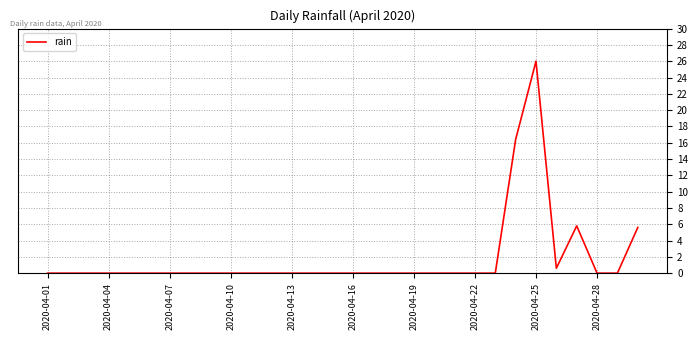

What is the maximum value shown in the chart?

26.0